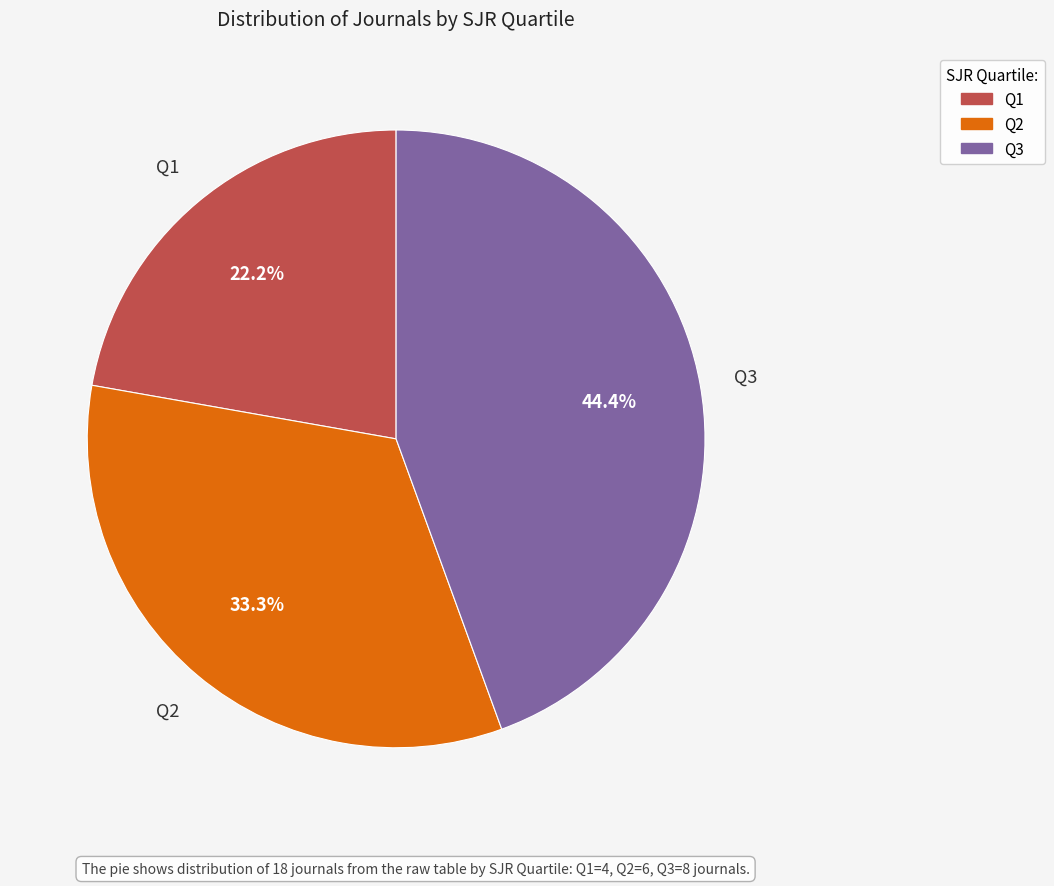

Between Q1 and Q2, which is larger?

Q2